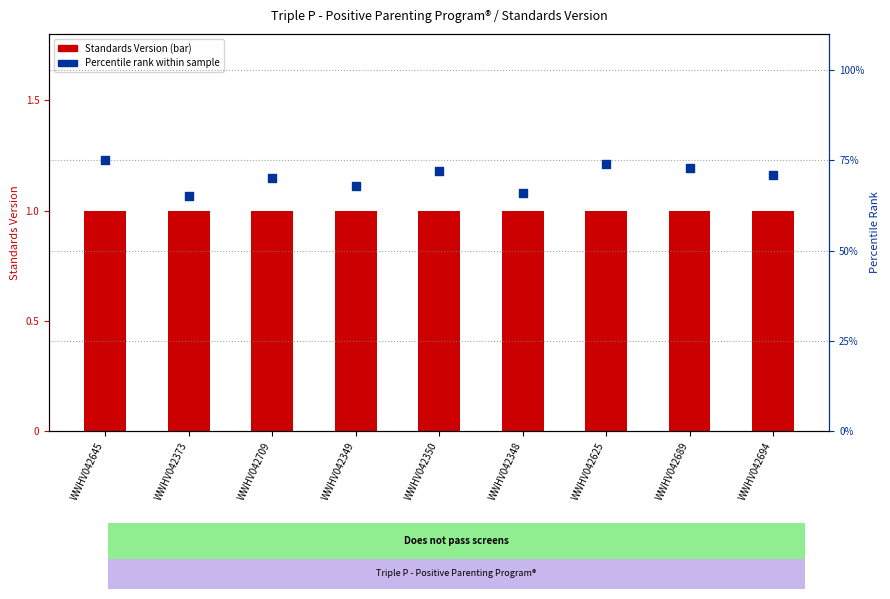

Which series has the widest spread of Y values?

Percentile rank within sample